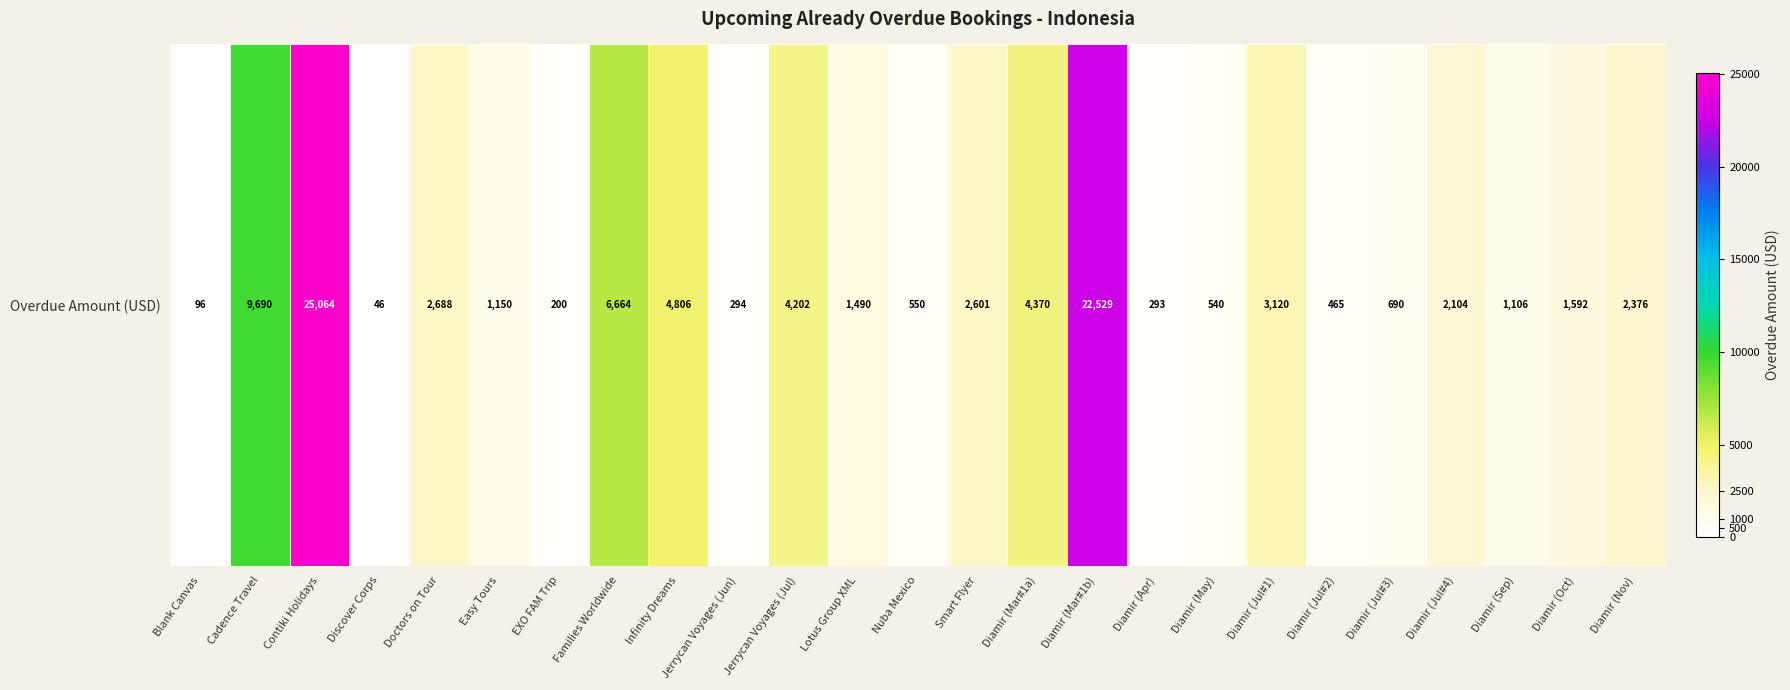

Reading right to left, what are all the values shown in this chart?

Diamir (Nov)=2376.0	Diamir (Oct)=1592.0	Diamir (Sep)=1106.0	Diamir (Jul#4)=2104.0	Diamir (Jul#3)=690.0	Diamir (Jul#2)=465.0	Diamir (Jul#1)=3120.0	Diamir (May)=540.0	Diamir (Apr)=293.0	Diamir (Mar#1b)=22529.0	Diamir (Mar#1a)=4370.0	Smart Flyer=2601.0	Nuba Mexico=550.0	Lotus Group XML=1490.2	Jerrycan Voyages (Jul)=4202.0	Jerrycan Voyages (Jun)=294.0	Infinity Dreams=4806.0	Families Worldwide=6664.0	EXO FAM Trip=200.0	Easy Tours=1150.0	Doctors on Tour=2688.0	Discover Corps=46.0	Contiki Holidays=25064.0	Cadence Travel=9690.0	Blank Canvas=96.0